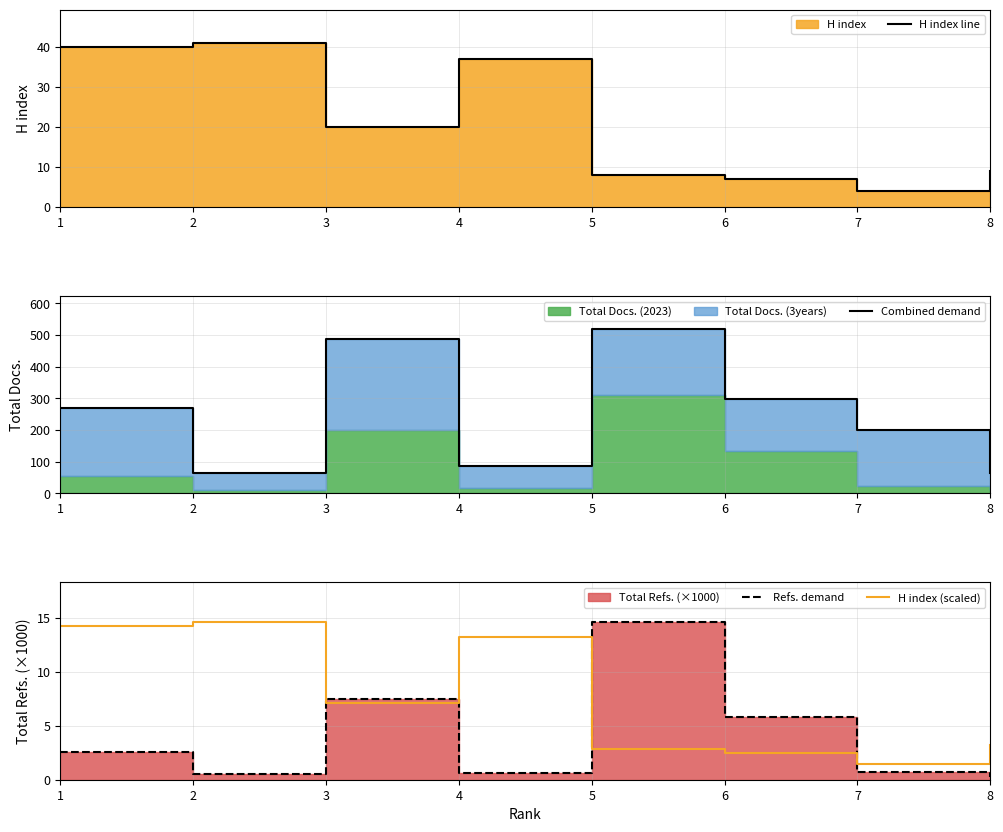

How many data points does each series have?

8